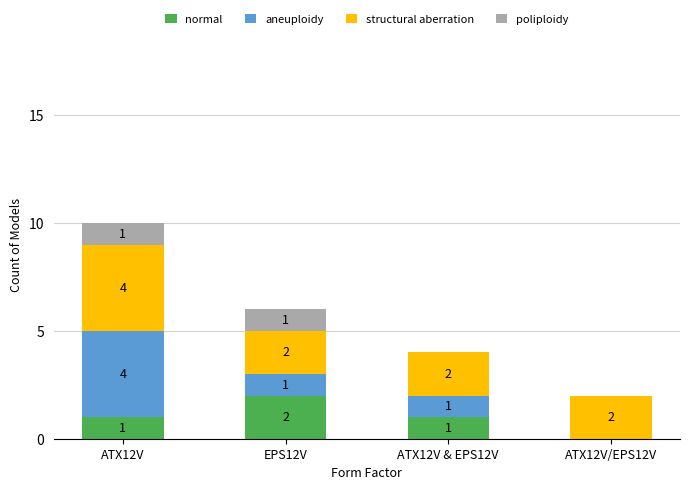

Is it true that normal equals 0 at ATX12V/EPS12V?

True